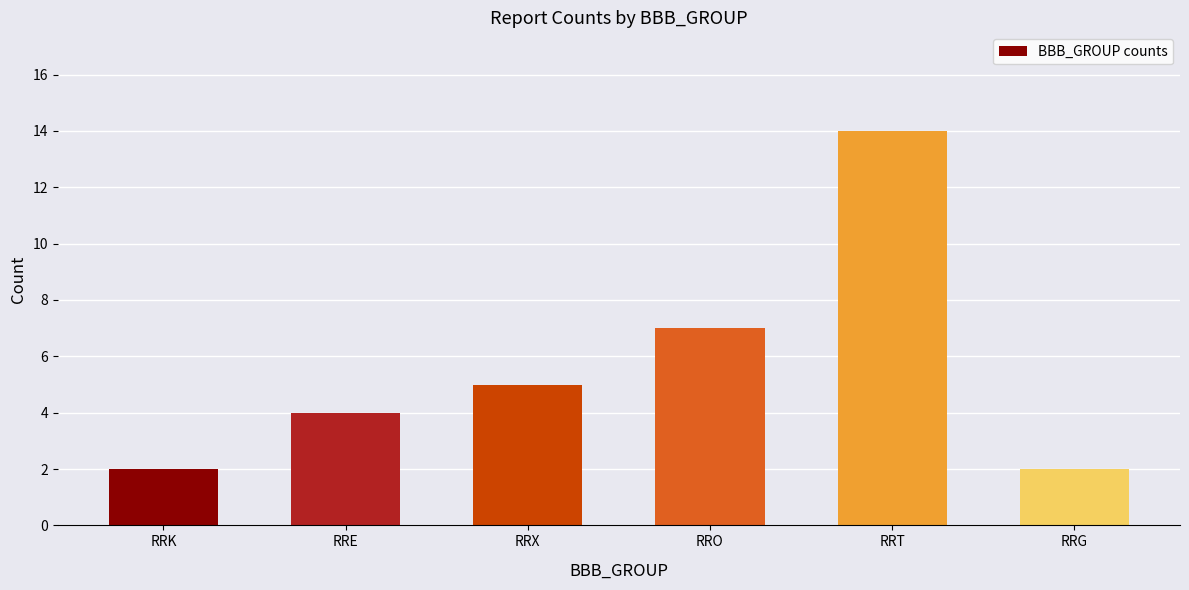

The value at RRO is 12. True or false?

False